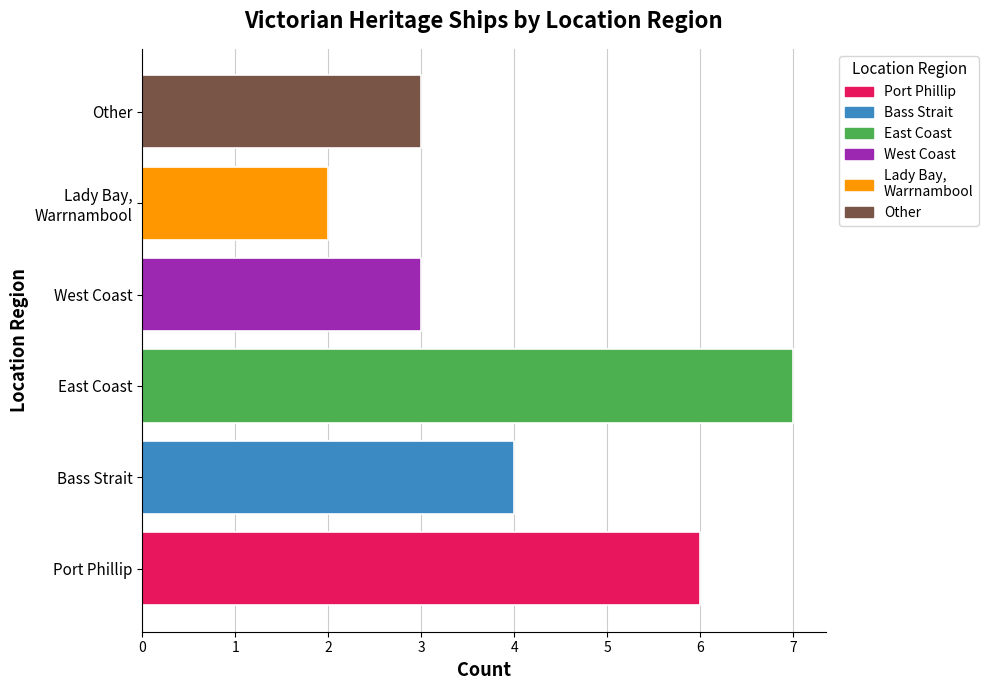

How many bars are there in total?

6